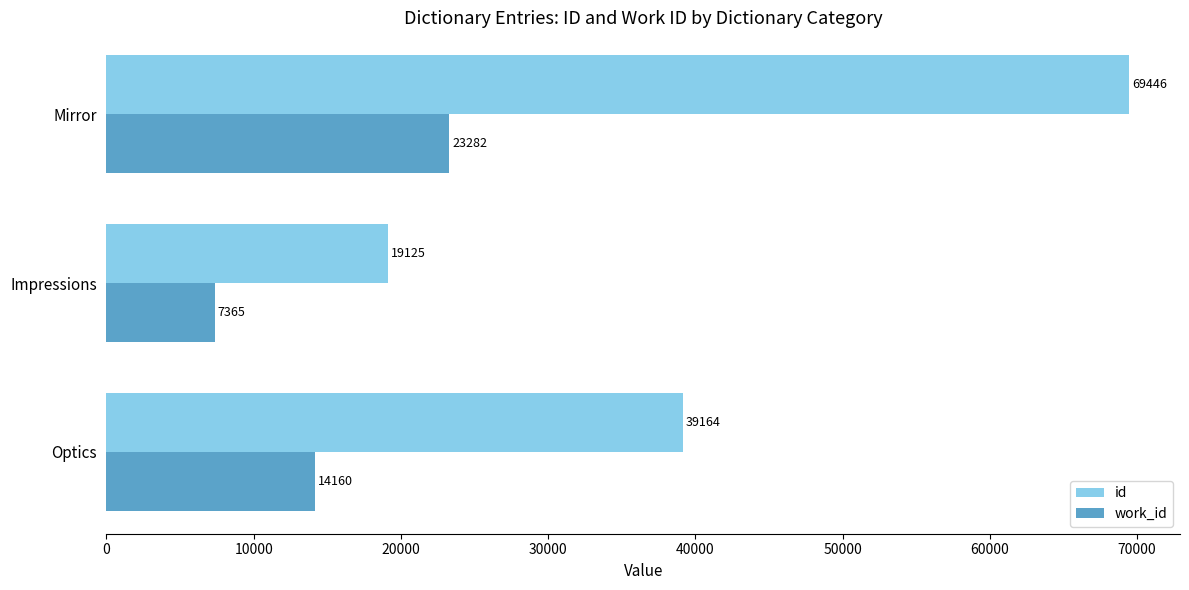

Count the work_id values in the range 7365 to 23282.

3